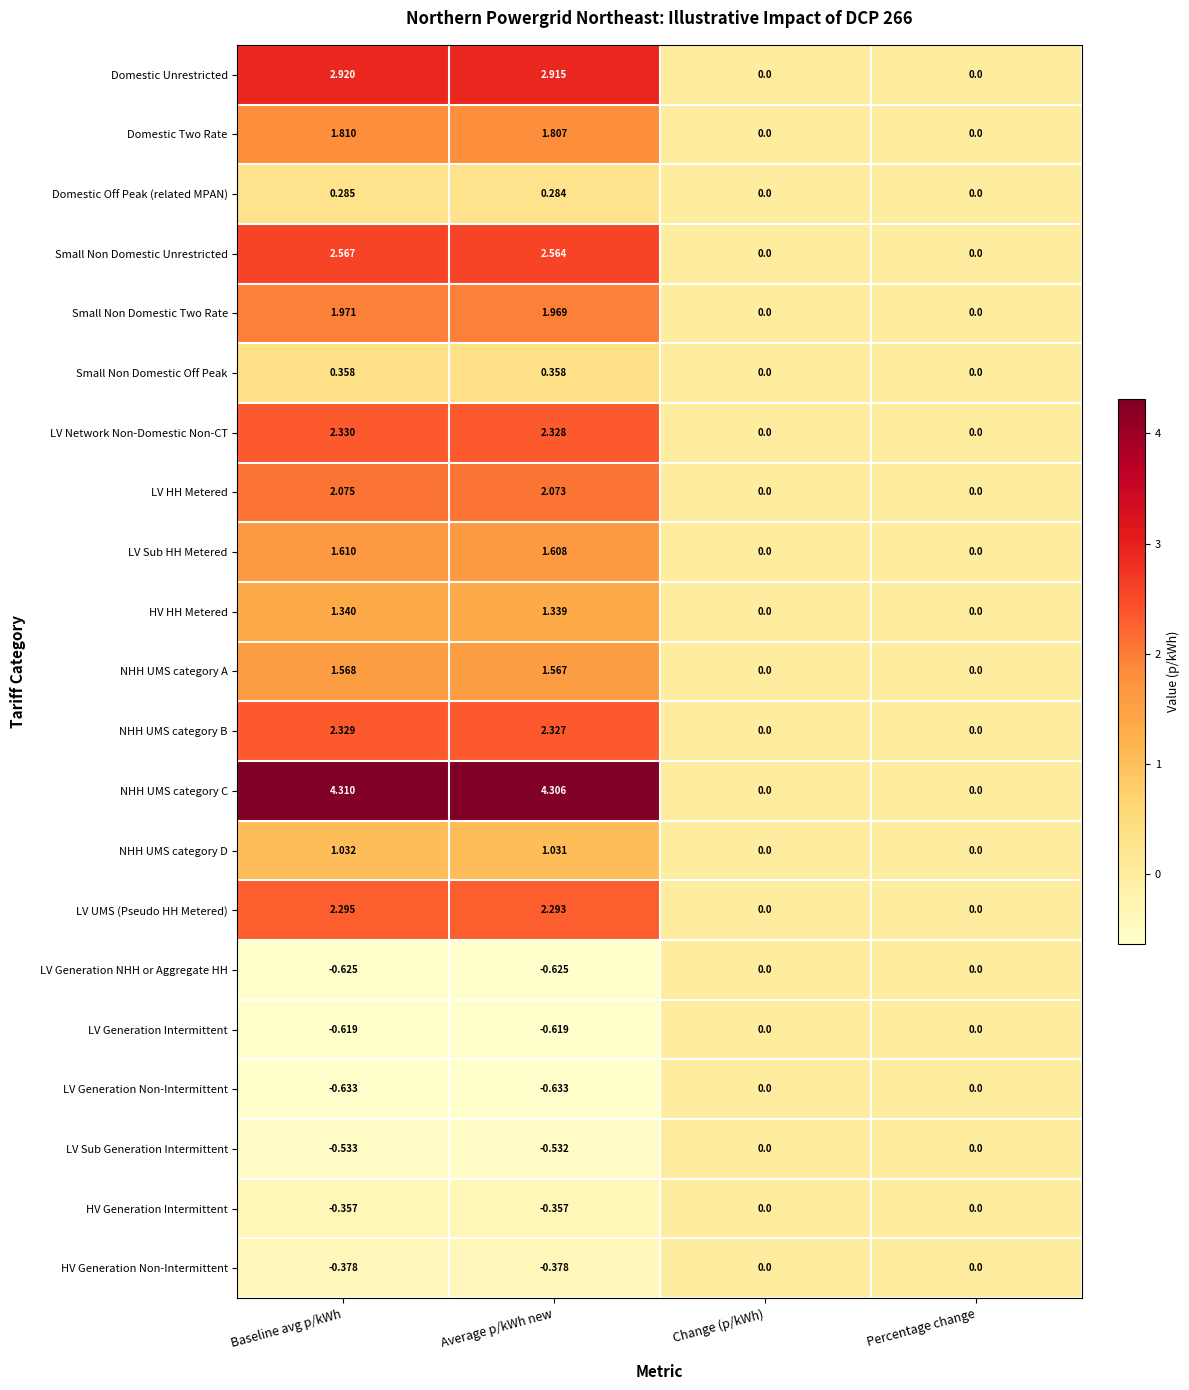

Rank the series at Baseline avg p/kWh from lowest to highest value.

LV Generation Non-Intermittent, LV Generation NHH or Aggregate HH, LV Generation Intermittent, LV Sub Generation Intermittent, HV Generation Non-Intermittent, HV Generation Intermittent, Domestic Off Peak (related MPAN), Small Non Domestic Off Peak, NHH UMS category D, HV HH Metered, NHH UMS category A, LV Sub HH Metered, Domestic Two Rate, Small Non Domestic Two Rate, LV HH Metered, LV UMS (Pseudo HH Metered), NHH UMS category B, LV Network Non-Domestic Non-CT, Small Non Domestic Unrestricted, Domestic Unrestricted, NHH UMS category C